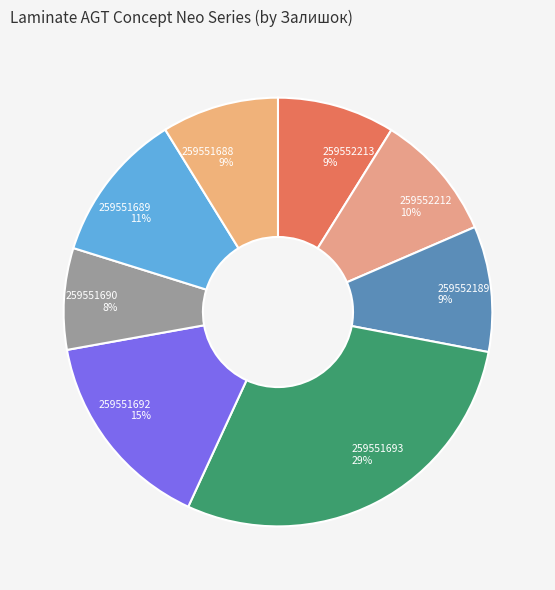

Which has a higher value, 259551689 or 259551693?

259551693